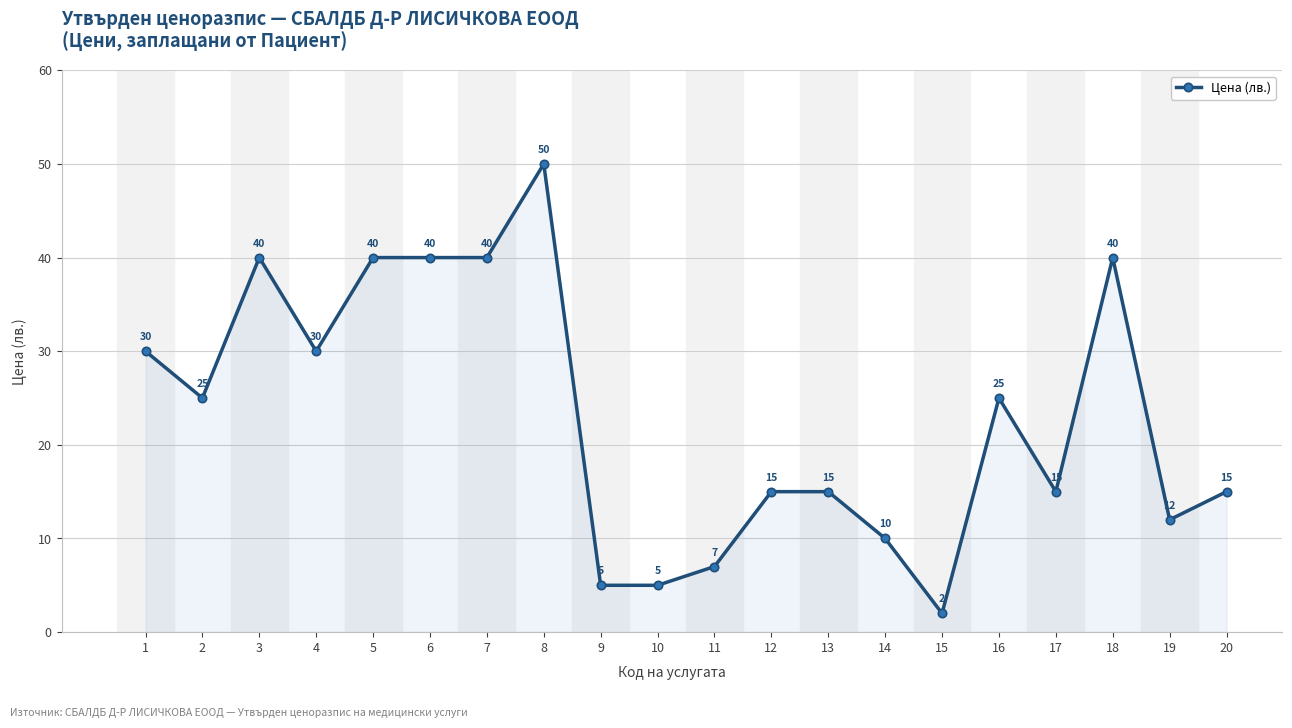

The chart shows a value of 26 at 20. True or false?

False